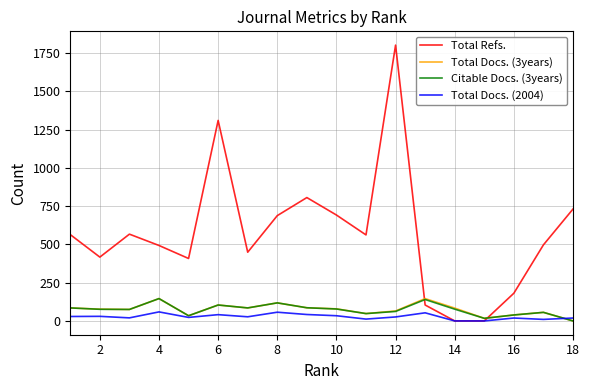

Which series has the largest total across all categories?

Total Refs.